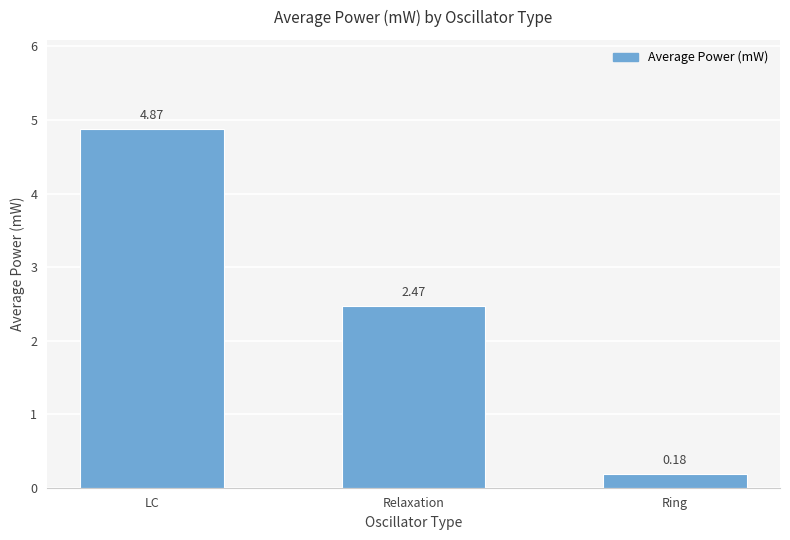

Which has a higher value, Ring or Relaxation?

Relaxation